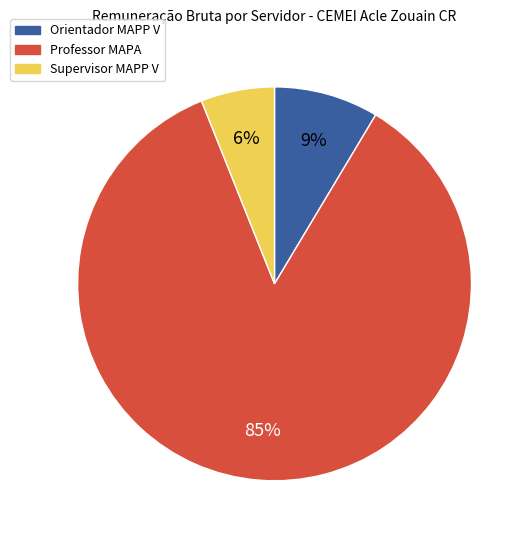

What is the ratio of the value at Supervisor MAPP V to the value at Orientador MAPP V?

0.7